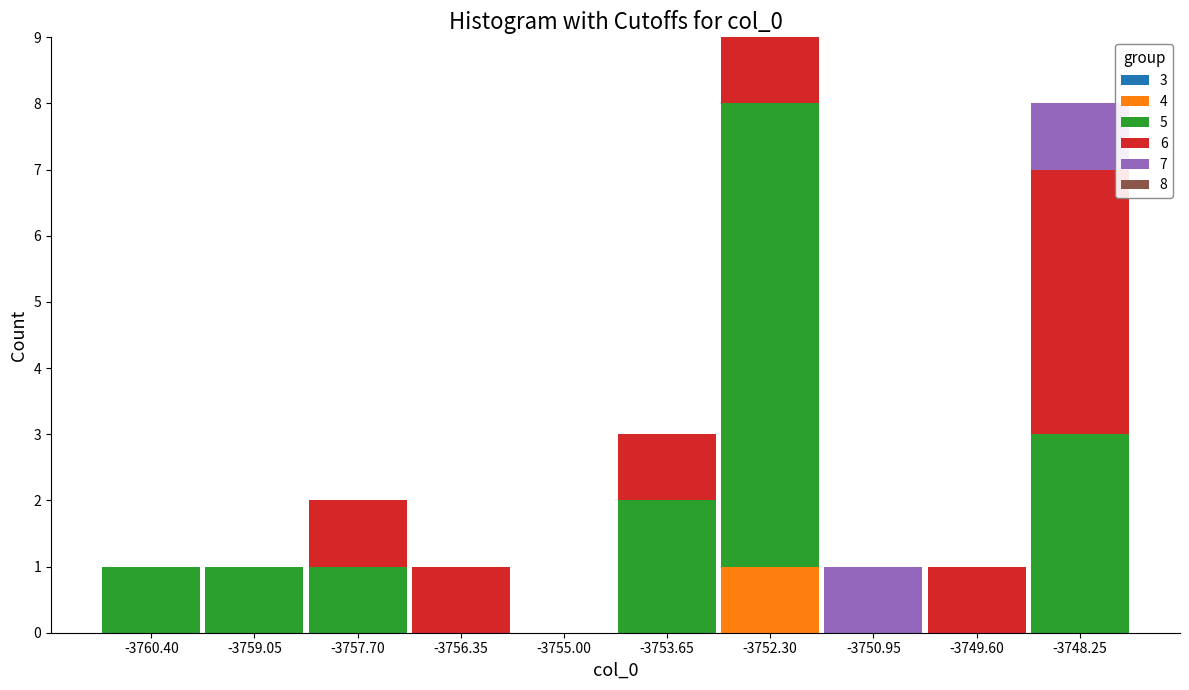

Which range on the x-axis has the tallest stacked bar (by total height)?

-3753.0 to -3751.6